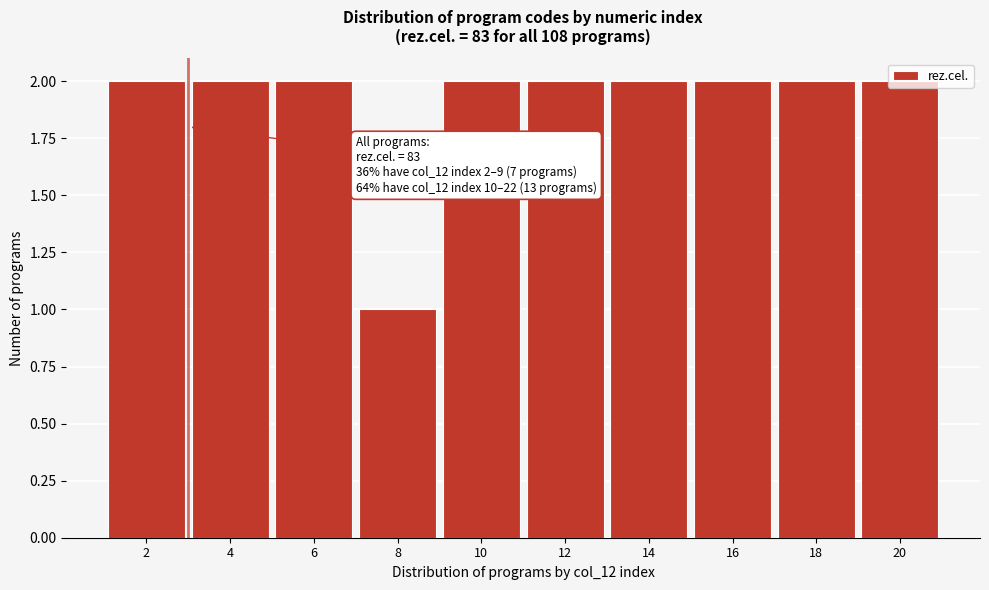

The chart shows a value of 3 at 16. True or false?

False